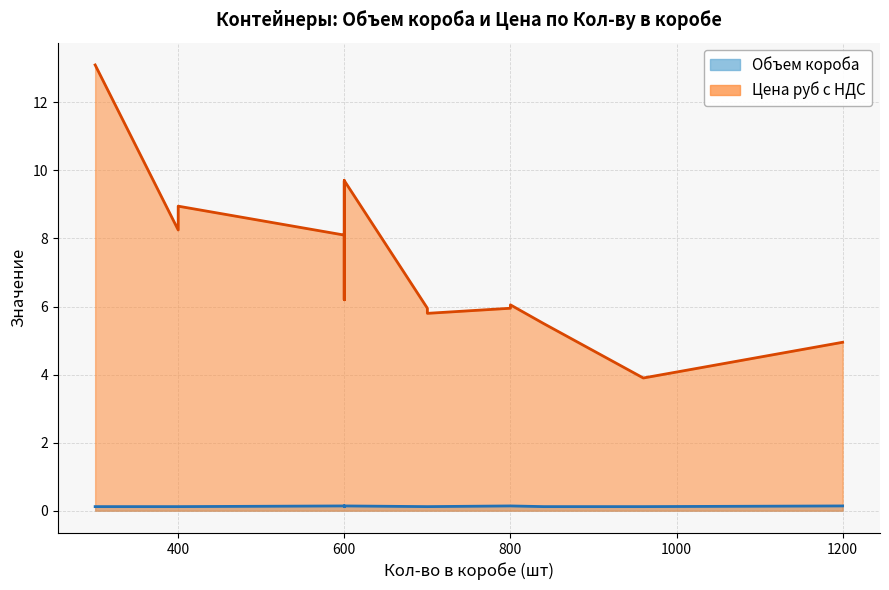

Which series has the widest spread of values?

Цена руб с НДС